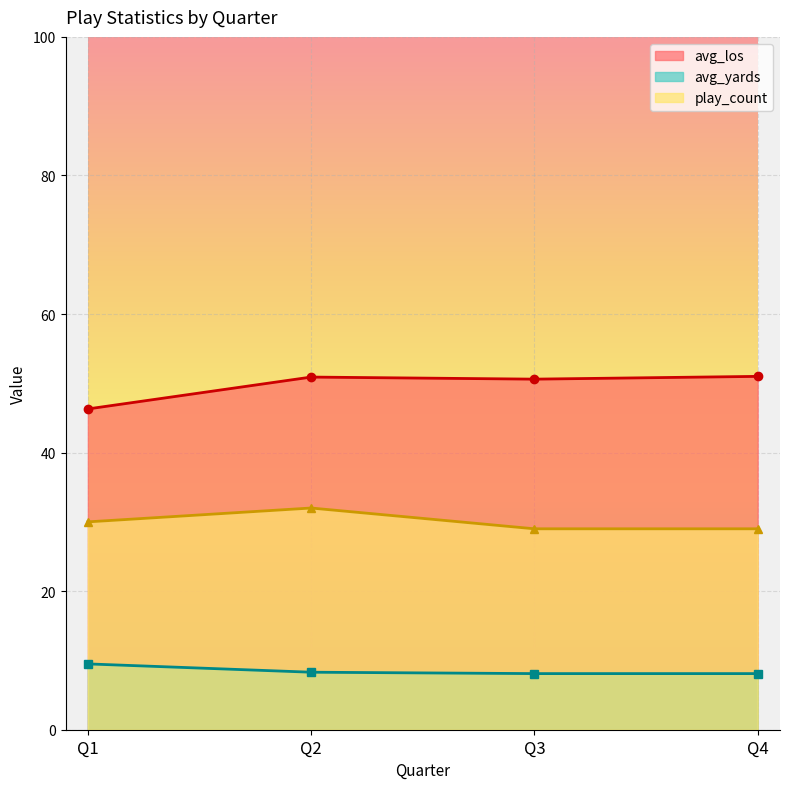

At how many categories does at least one series exceed 11?

4